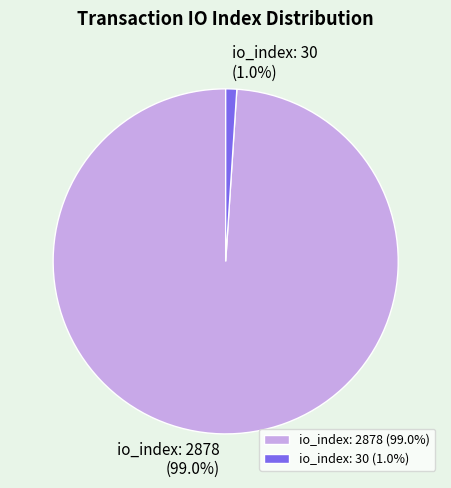

To the nearest percent, what percentage of the pie is io_index: 30?

1%